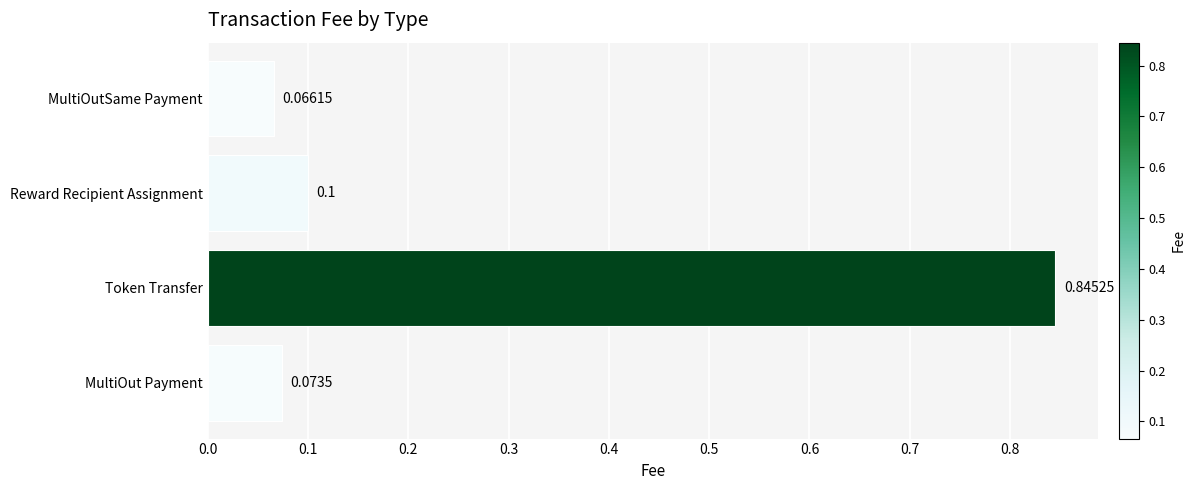

Count the number of data series in this chart.

1